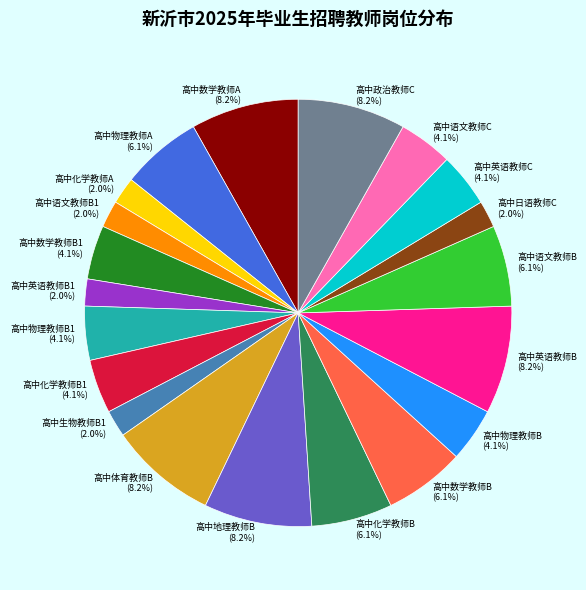

Count the number of slices in the pie.

20